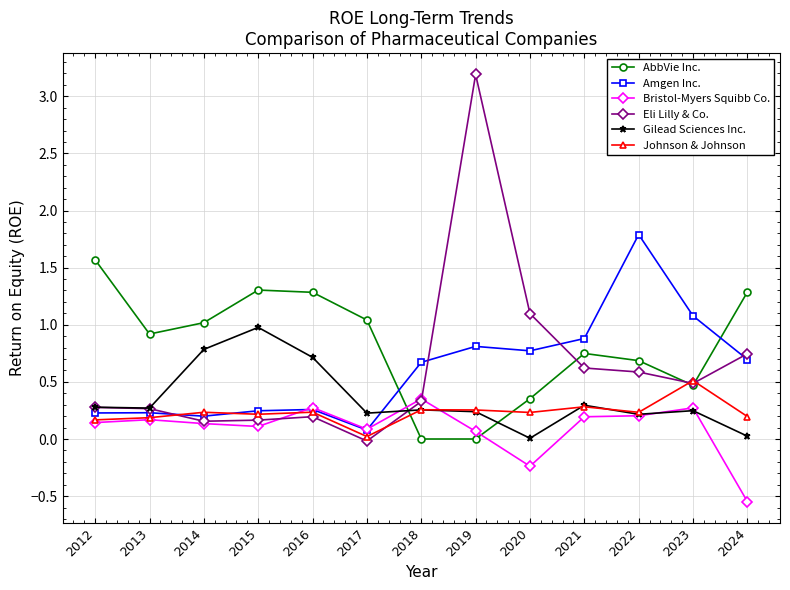

The value of Eli Lilly & Co. at 2024 is 0.7. True or false?

True